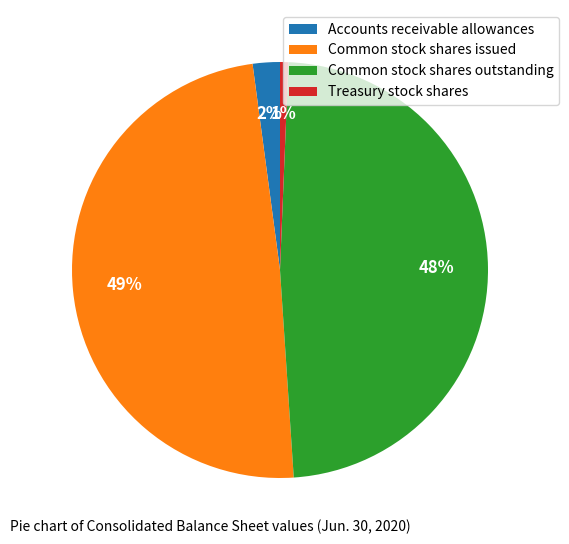

Count the number of slices in the pie.

4